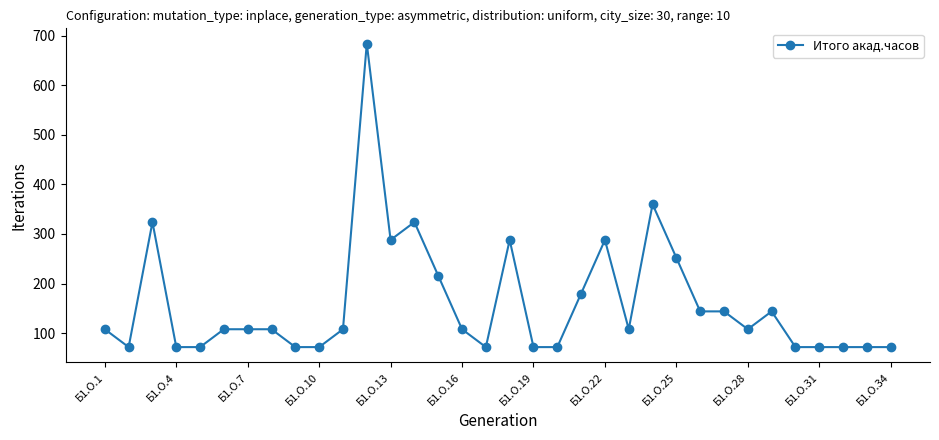

What is the value of the 12th point from the left?

684